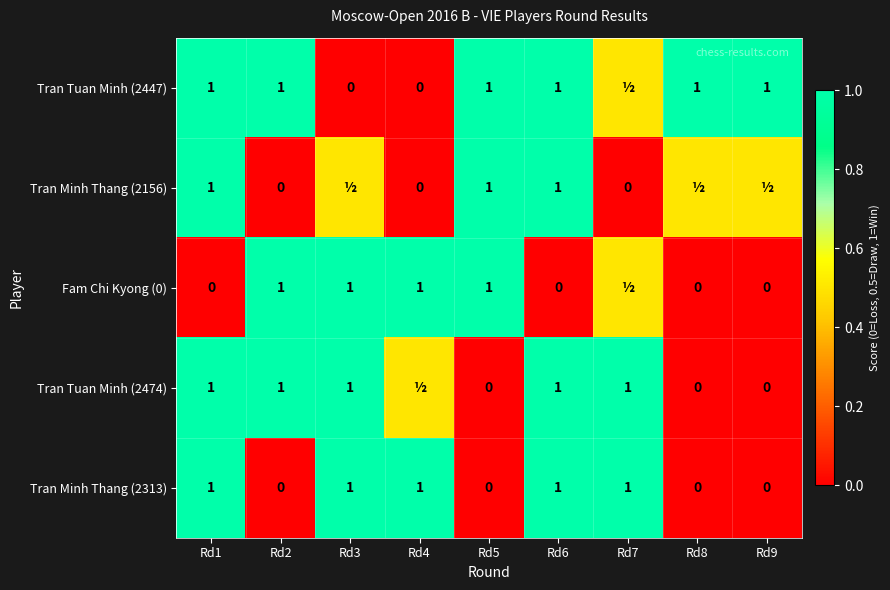

What is the maximum value shown in the chart?

1.0